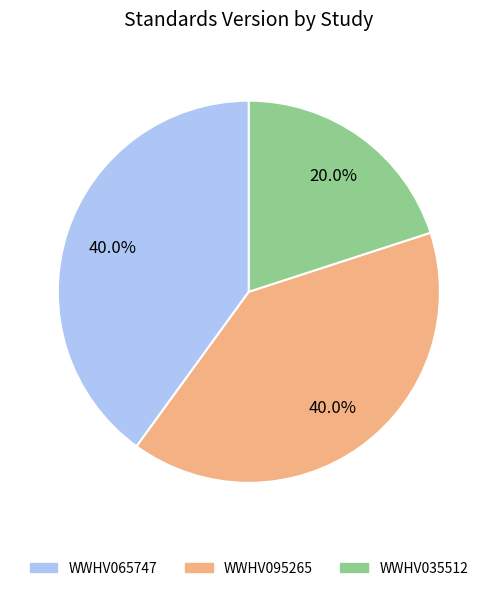

The WWHV065747 slice represents 40% of the pie. True or false?

True